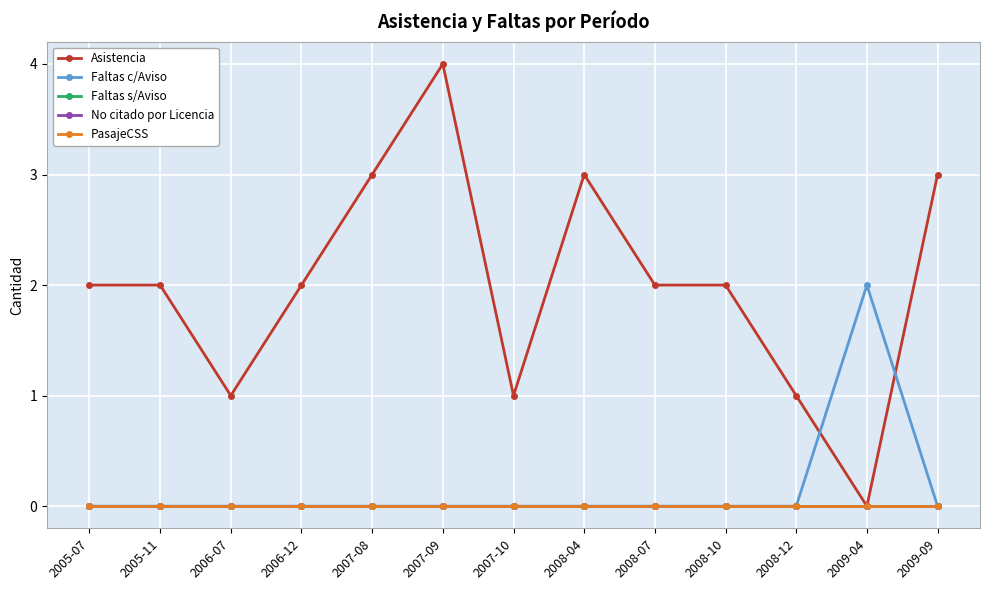

Reading left to right, transcribe all the data shown in this chart.

Asistencia: 2005-07=2	2005-11=2	2006-07=1	2006-12=2	2007-08=3	2007-09=4	2007-10=1	2008-04=3	2008-07=2	2008-10=2	2008-12=1	2009-04=0	2009-09=3
Faltas c/Aviso: 2005-07=0	2005-11=0	2006-07=0	2006-12=0	2007-08=0	2007-09=0	2007-10=0	2008-04=0	2008-07=0	2008-10=0	2008-12=0	2009-04=2	2009-09=0
Faltas s/Aviso: 2005-07=0	2005-11=0	2006-07=0	2006-12=0	2007-08=0	2007-09=0	2007-10=0	2008-04=0	2008-07=0	2008-10=0	2008-12=0	2009-04=0	2009-09=0
No citado por Licencia: 2005-07=0	2005-11=0	2006-07=0	2006-12=0	2007-08=0	2007-09=0	2007-10=0	2008-04=0	2008-07=0	2008-10=0	2008-12=0	2009-04=0	2009-09=0
PasajeCSS: 2005-07=0	2005-11=0	2006-07=0	2006-12=0	2007-08=0	2007-09=0	2007-10=0	2008-04=0	2008-07=0	2008-10=0	2008-12=0	2009-04=0	2009-09=0